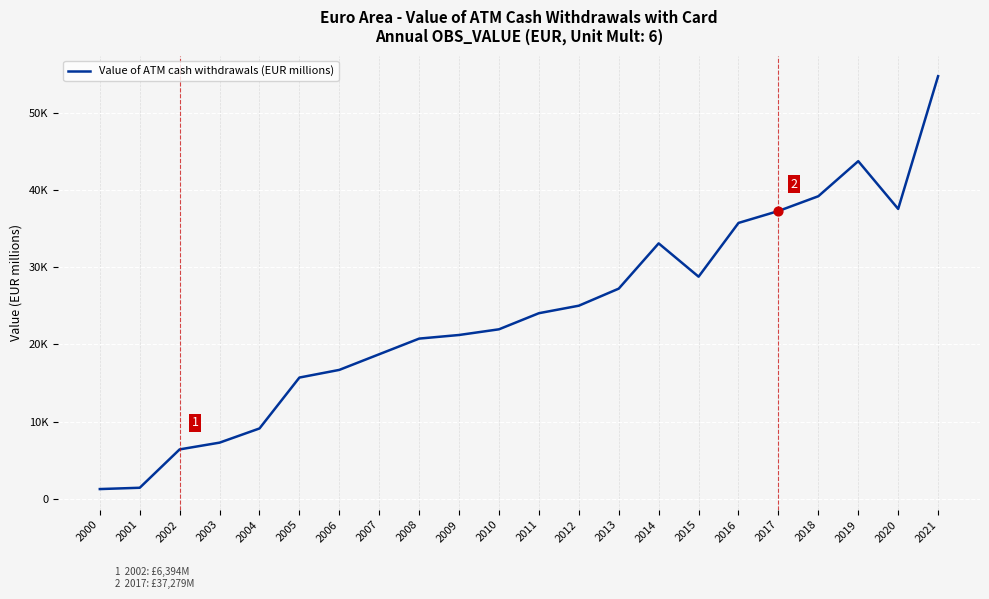

Between 2013 and 2016, which is larger?

2016